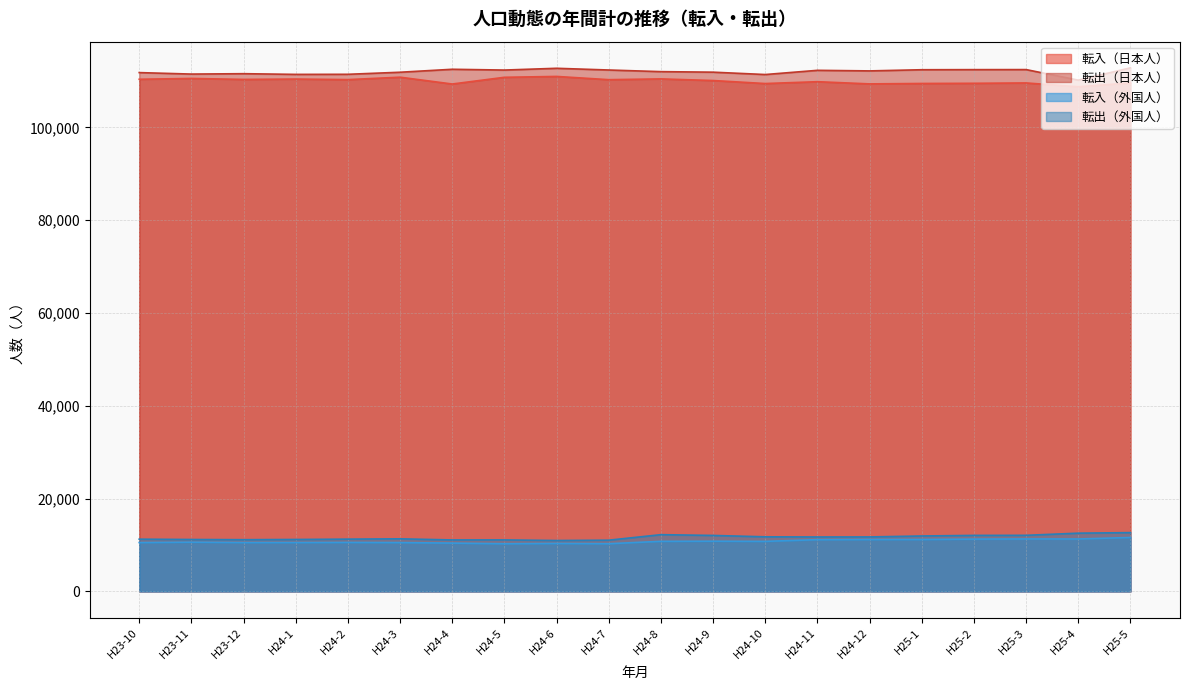

What position from the right is H25-3?

3